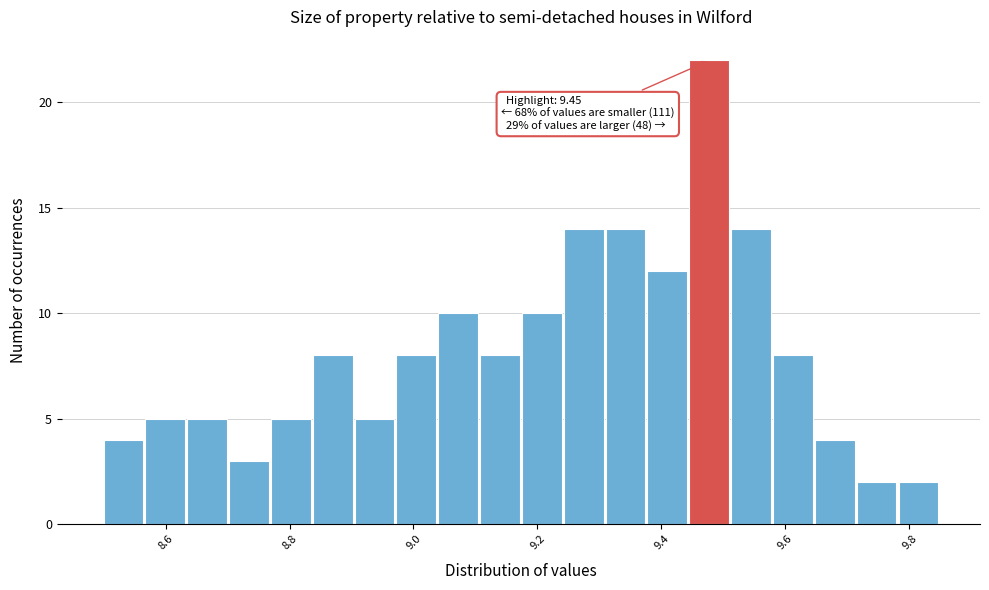

Around what value on the x-axis is the tallest bar? Give the approximate position of its centre, as read against the axis.

9.48